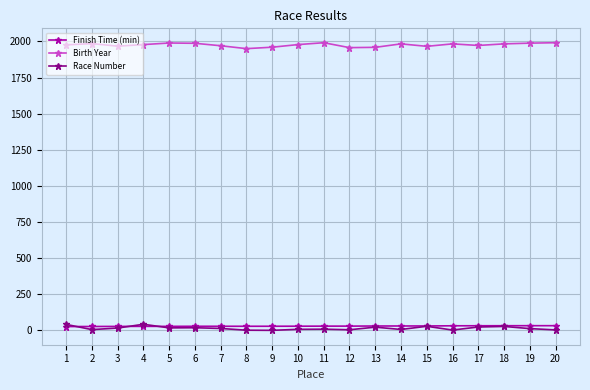

True or false: Finish Time (min) and Birth Year cross at least once.

False